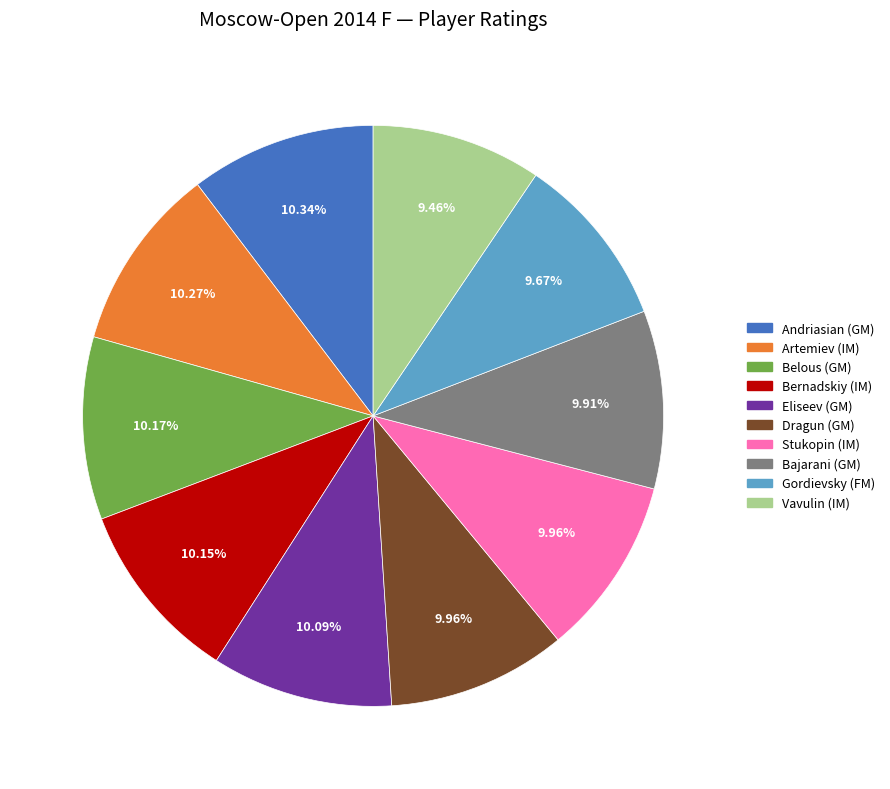

Approximately how many times larger is the value at Stukopin (IM) compared to Andriasian (GM)?

1.0